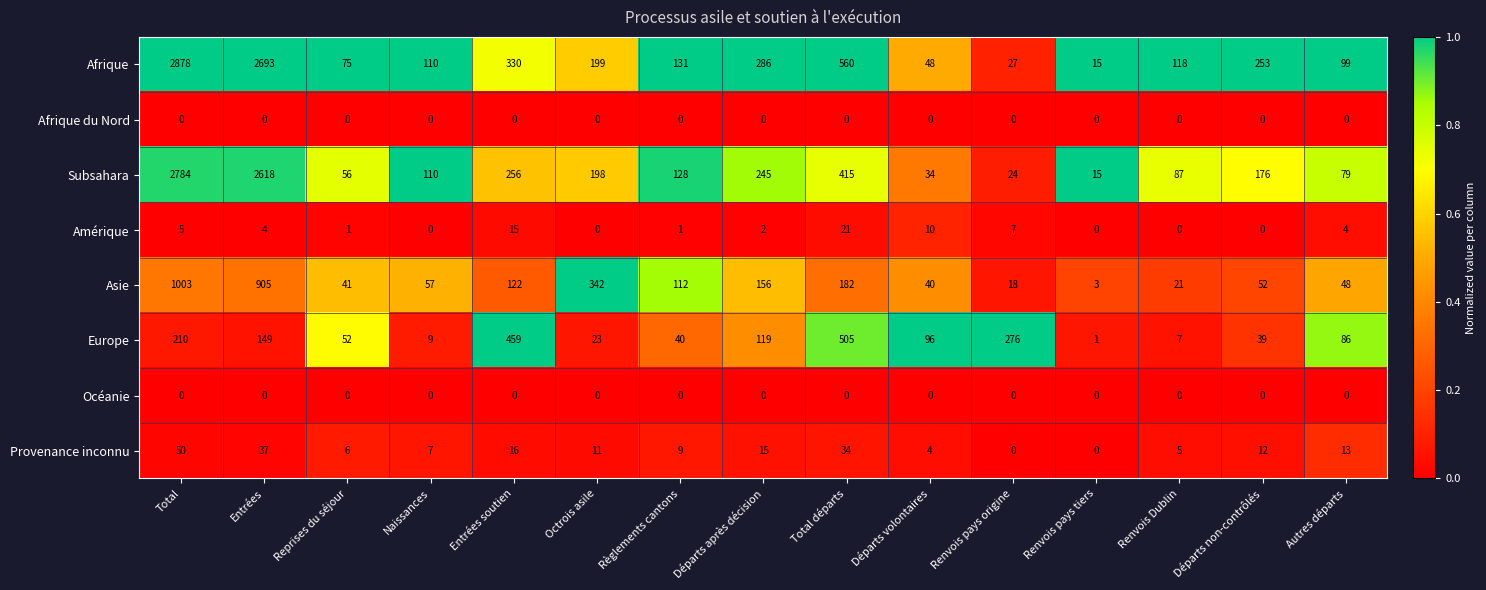

At which category is the sum across all series the highest?

Total